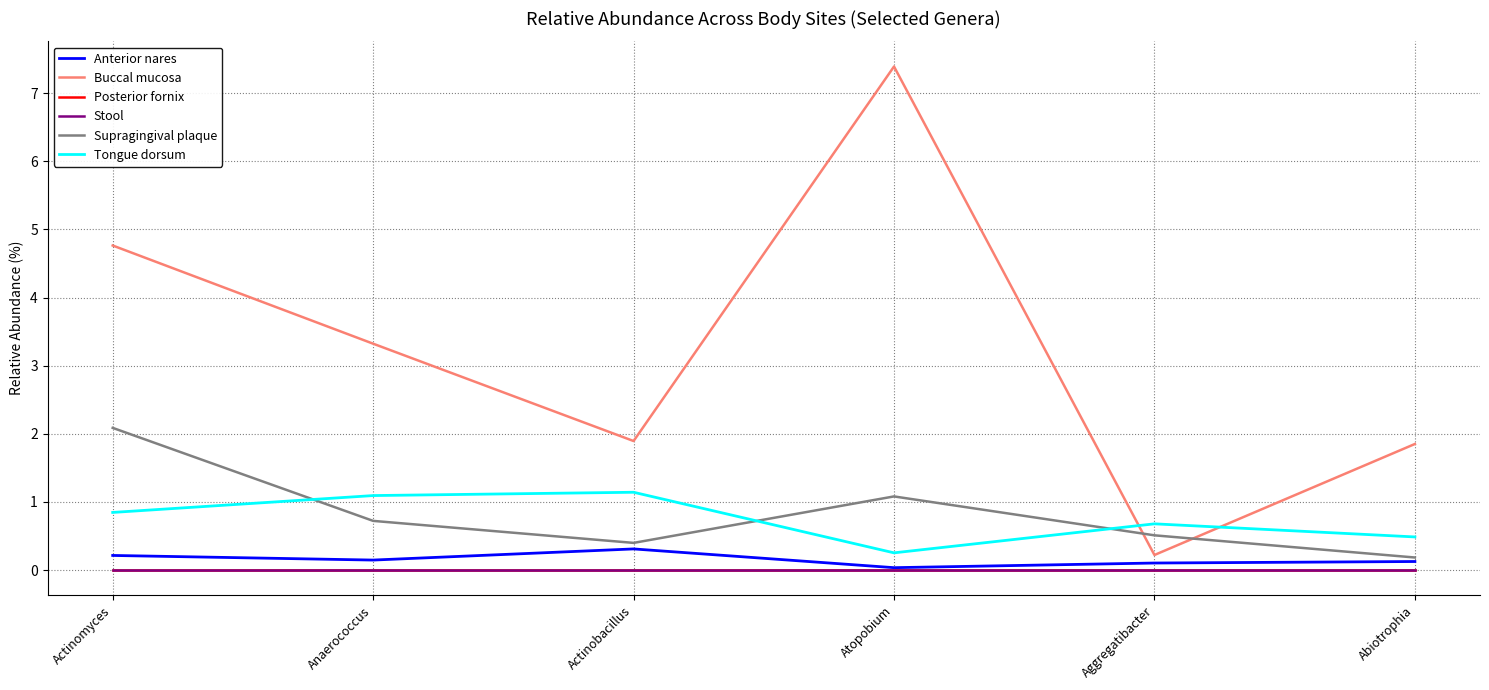

Which series has the largest total across all categories?

Buccal mucosa